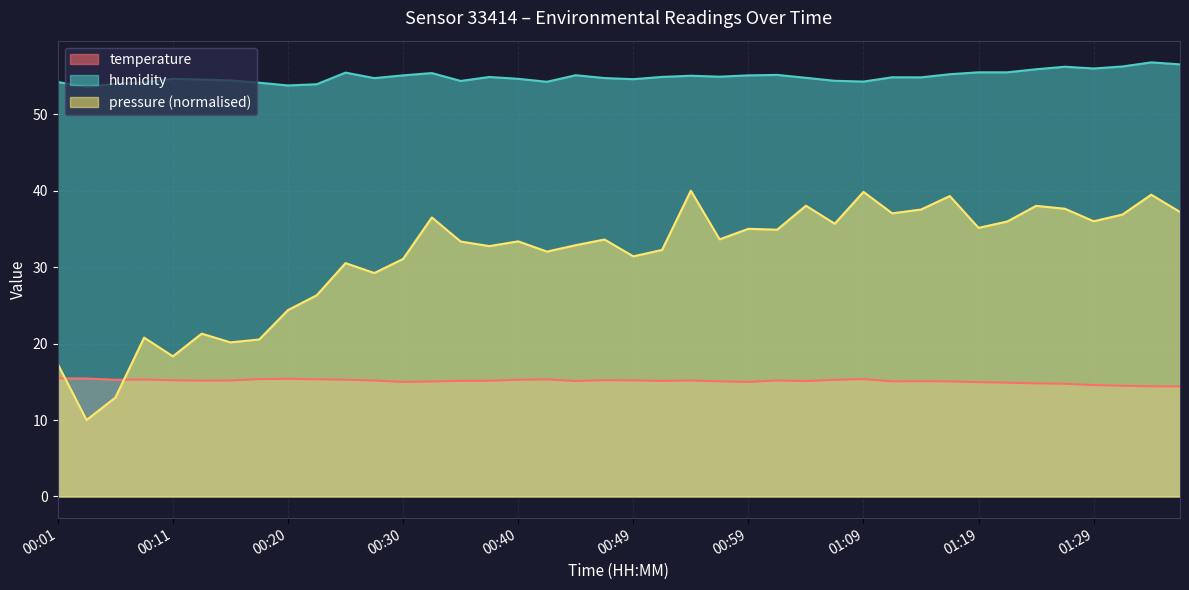

The value of temperature at 01:19 is 14.9. True or false?

True